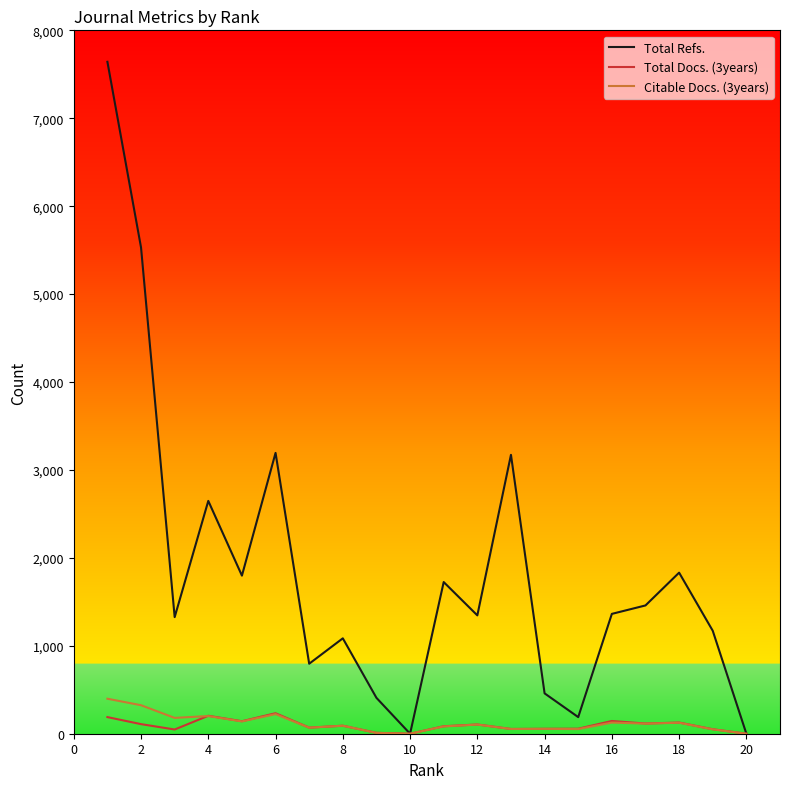

Which series has the largest range (max minus min)?

Total Refs.